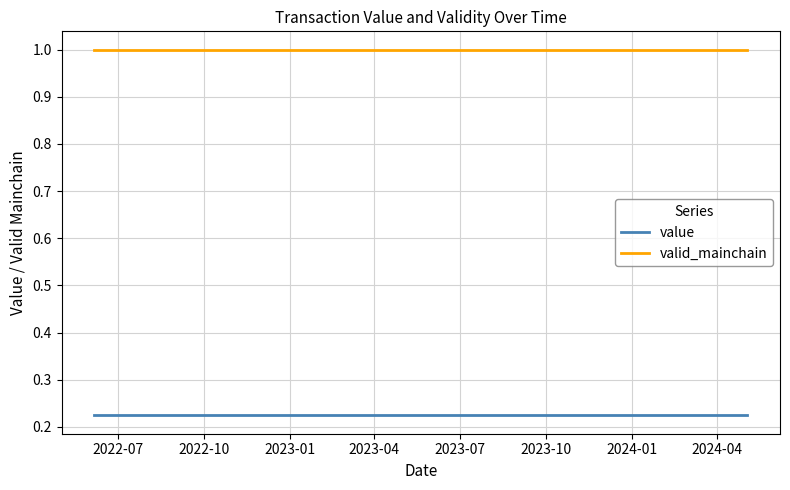

What are all the series names shown in the legend?

value, valid_mainchain